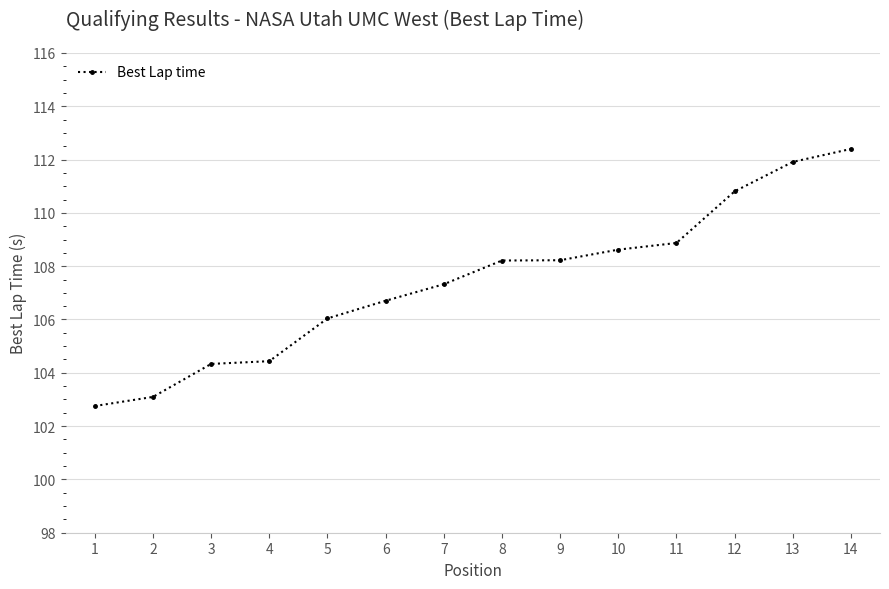

True or false: the data shows 104.3 at 3.

True